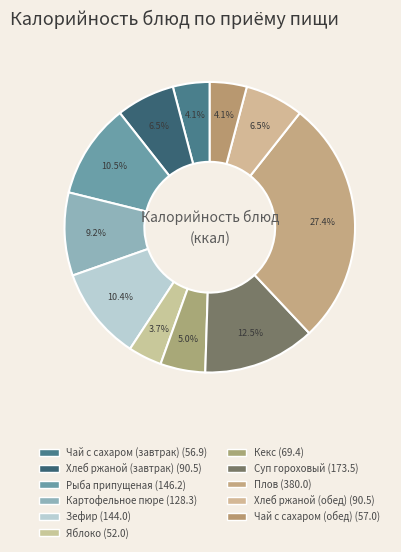

Does Рыба припущеная account for over 50% of the chart?

No